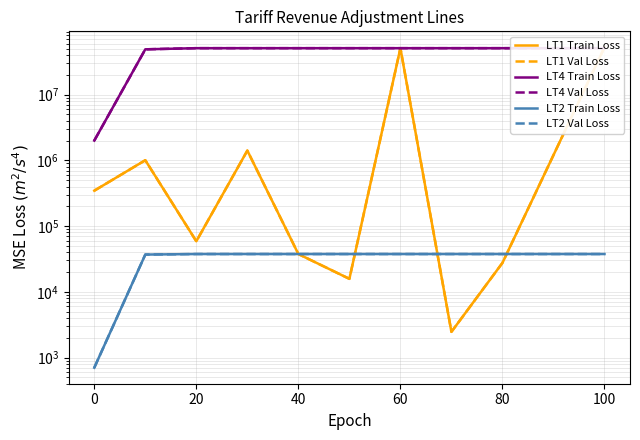

Is it true that LT4 Train Loss equals 51009060.2 at 40?

True